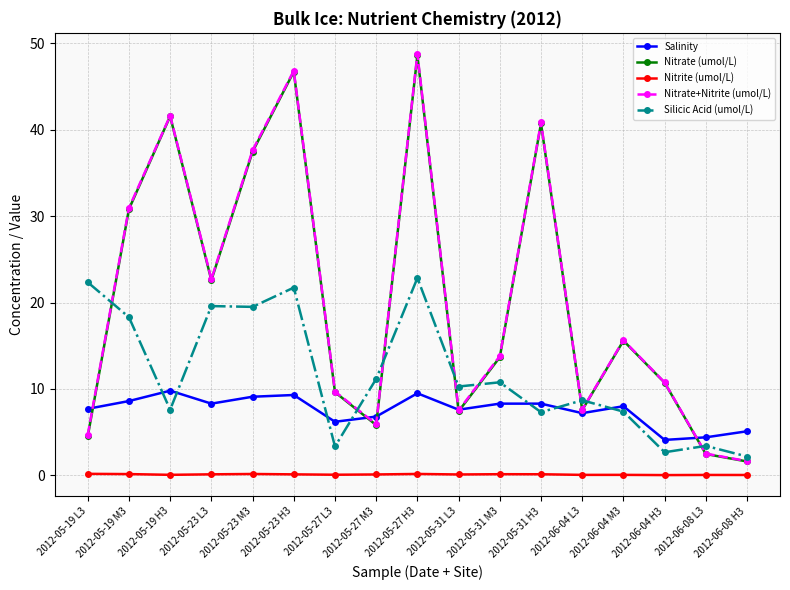

What are all the series names shown in the legend?

Salinity, Nitrate (umol/L), Nitrite (umol/L), Nitrate+Nitrite (umol/L), Silicic Acid (umol/L)